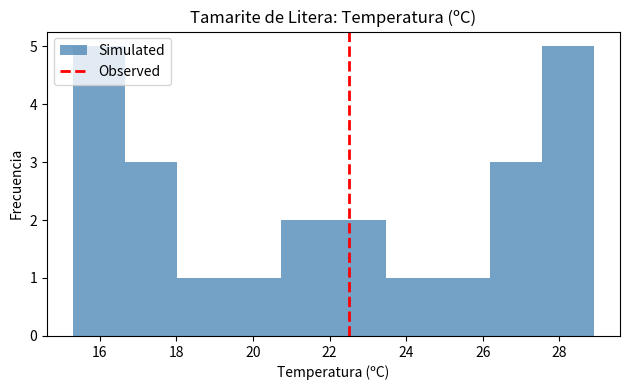

Reading left to right, list every bar in this chart as the range it spans on the x-axis followed by its height. Neither the bar edges nor the heights are printed on the chart, so give them approximately, as read against the axes.

15.30 to 16.66: 5
16.66 to 18.02: 3
18.02 to 19.38: 1
19.38 to 20.74: 1
20.74 to 22.10: 2
22.10 to 23.46: 2
23.46 to 24.82: 1
24.82 to 26.18: 1
26.18 to 27.54: 3
27.54 to 28.90: 5